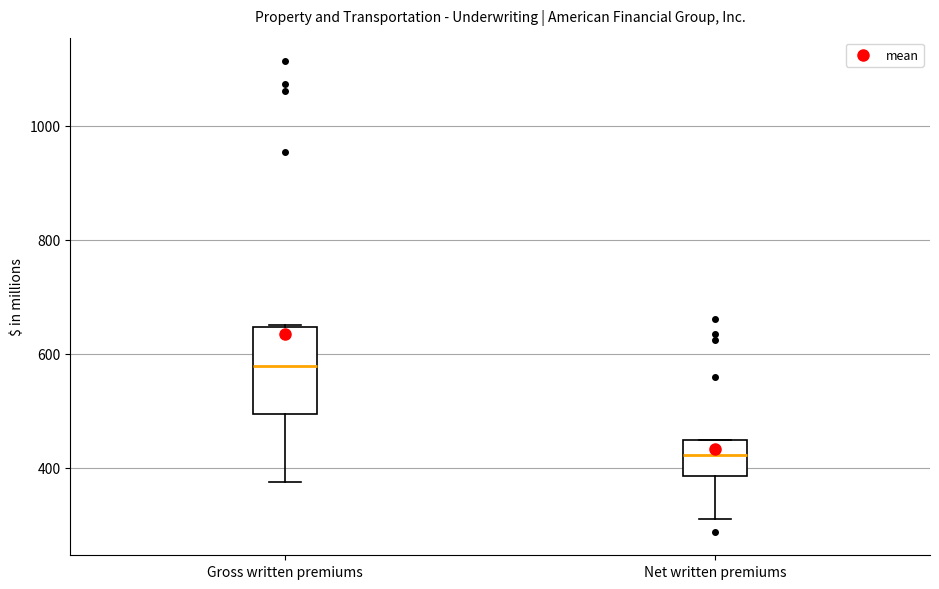

Reading left to right, transcribe this box plot: for each box, give where its median line is, the range the box spans, and where its two whiskers end, as read against the y-axis. The values are not printed on the chart, so give them approximately, as read against the axis.

Gross written premiums: median 580, box 500 to 640, whiskers 380 to 660
Net written premiums: median 420, box 380 to 440, whiskers 320 to 440